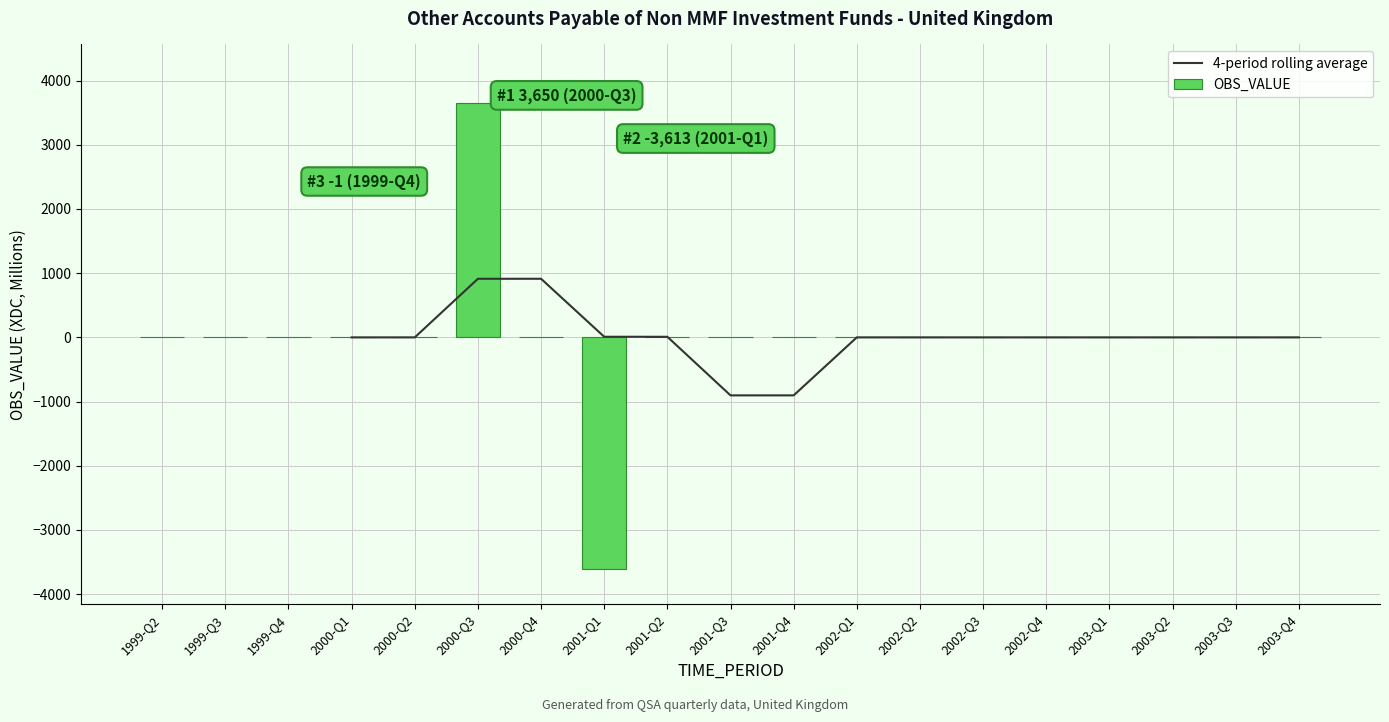

What is the spread (max minus min) of values at 2000-Q2?

1.0